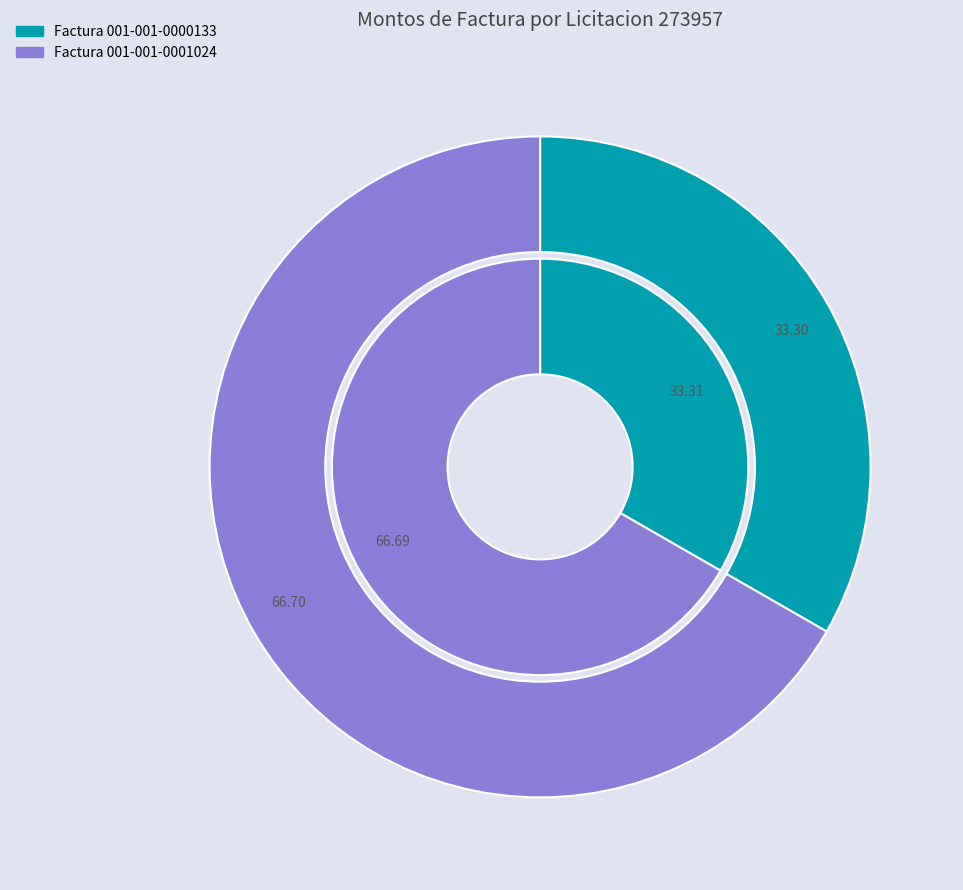

Count the number of slices in the pie.

2